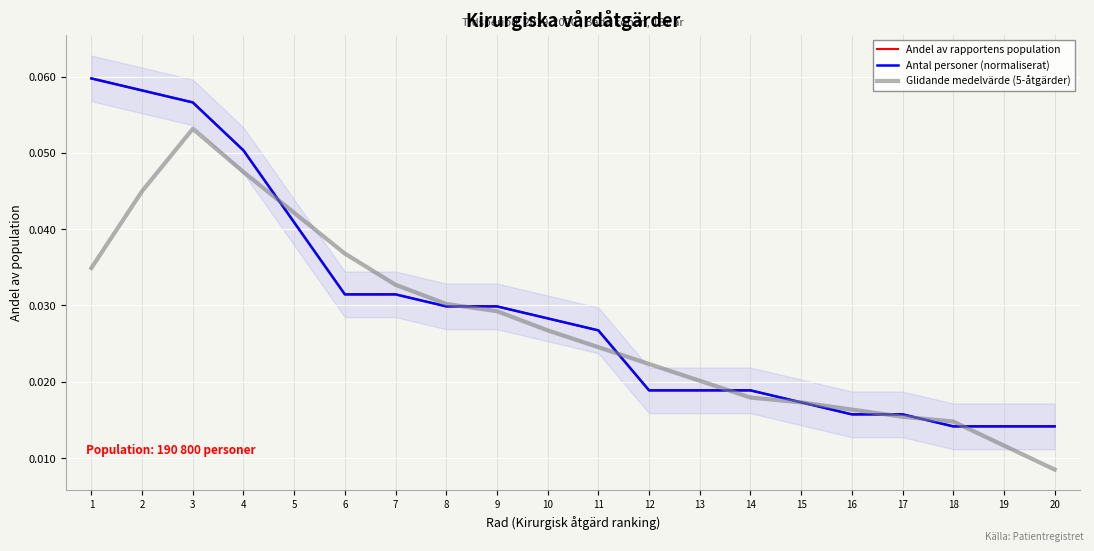

At which label does Antal personer (normaliserat) reach its minimum?

18